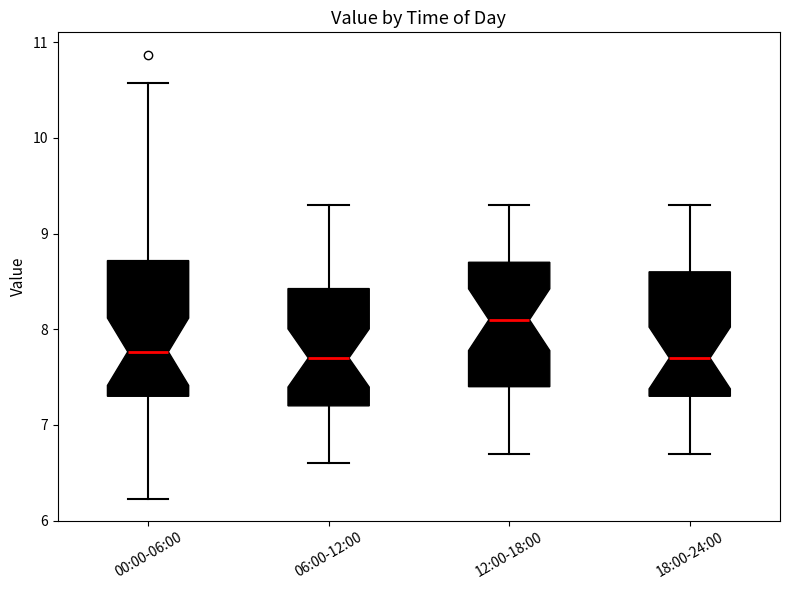

Comparing the boxes themselves (not the whiskers), which one is the tallest?

00:00-06:00